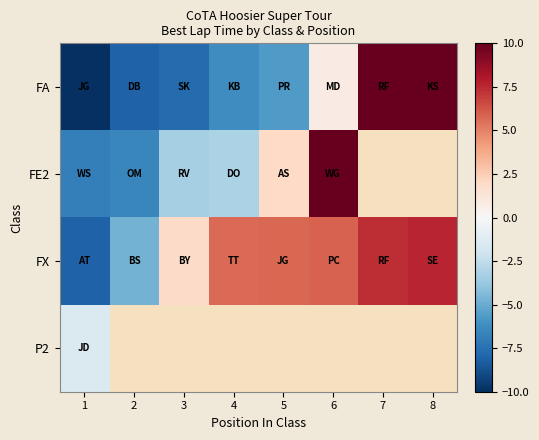

Is the value of FE2 at 1 greater than the value of FX at 3?

No